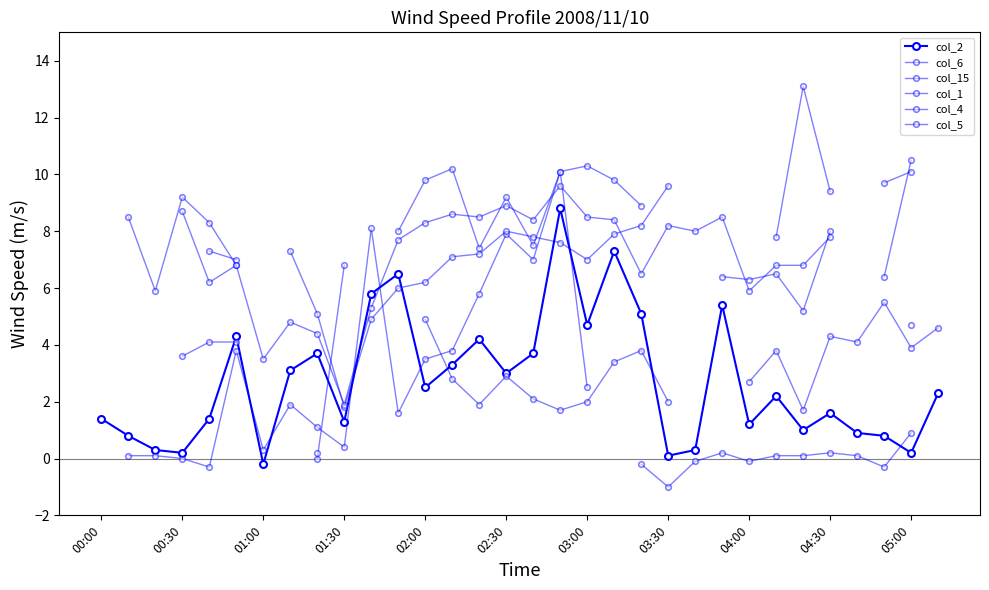

How many times do col_6 and col_5 cross each other?

6